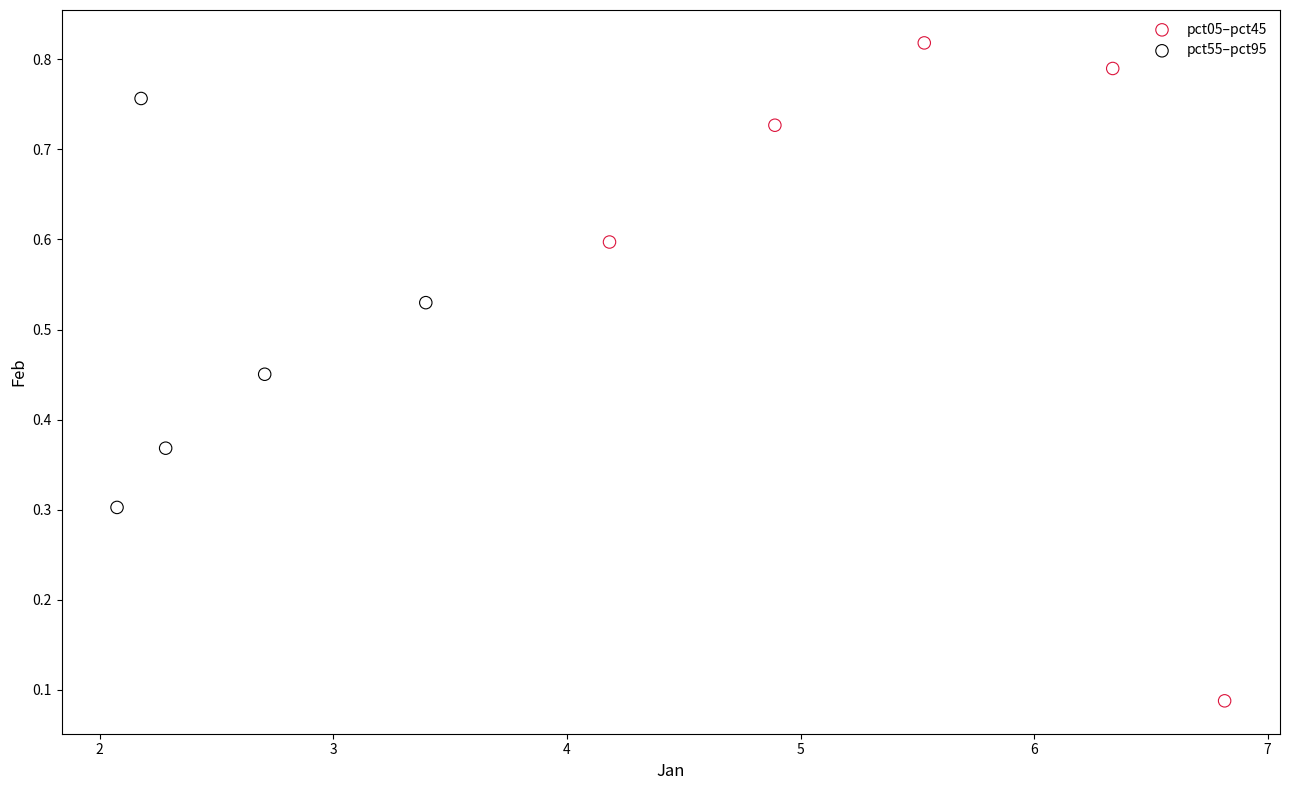

Which series contains the lowest Y value?

pct05–pct45